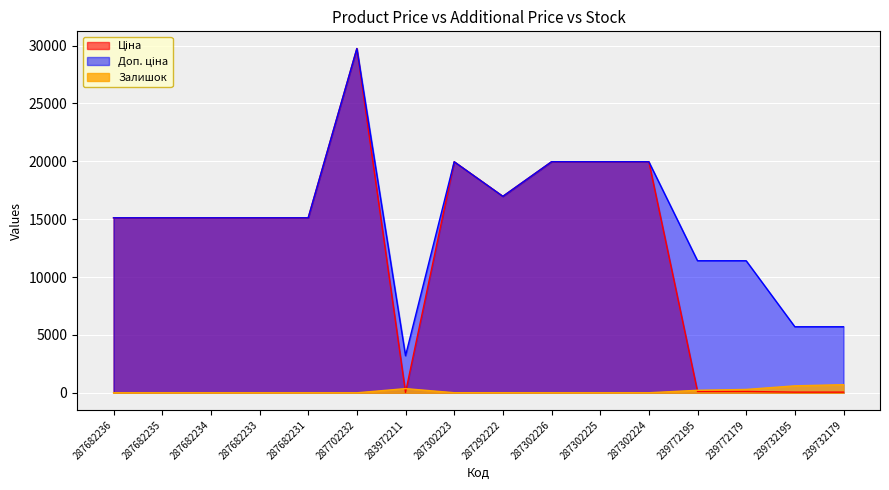

In Доп. ціна, how many points are higher than both neighbors (excluding endpoints)?

2